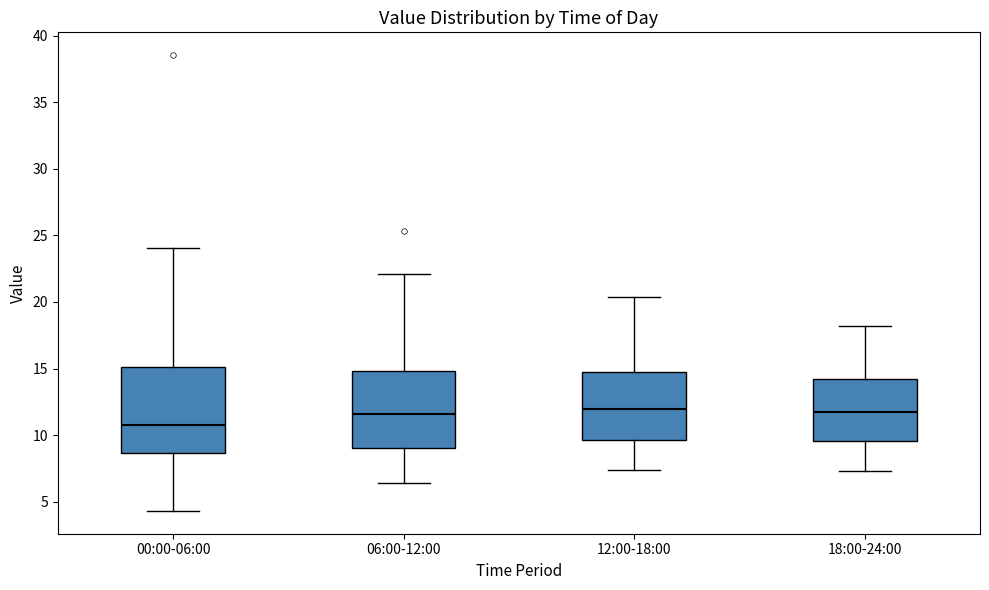

Where does the upper whisker of the box for 18:00-24:00 end on the y-axis? The values are not printed on the chart, so give them approximately, as read against the axis.

18.0